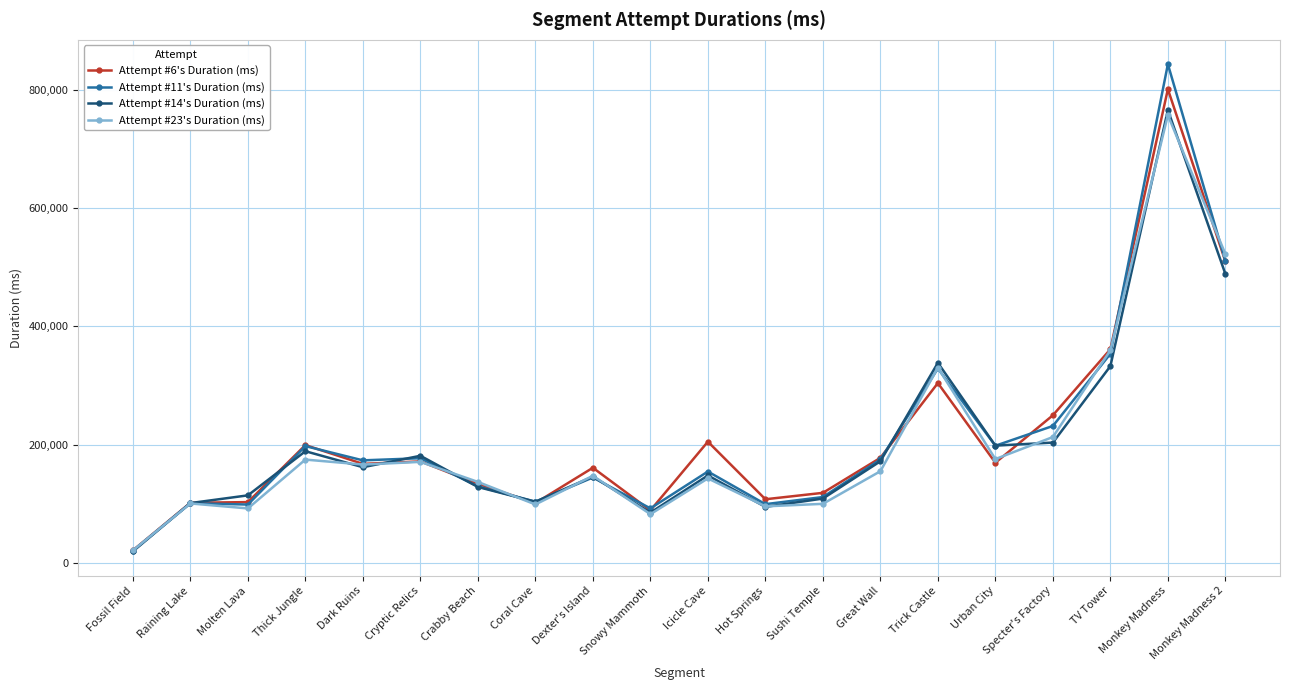

How many categories are shown in the chart?

20